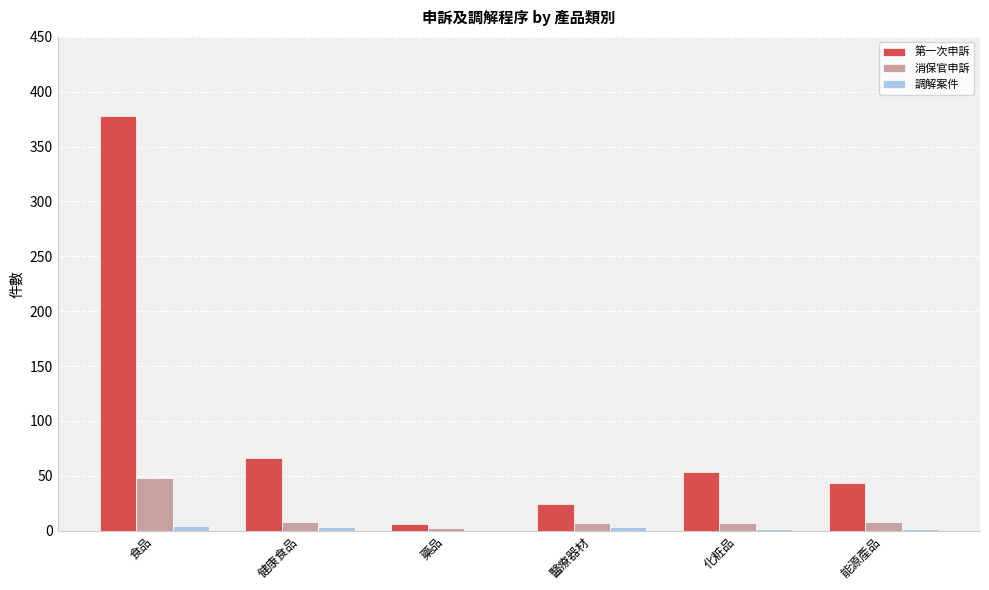

What is the greatest value displayed?

378